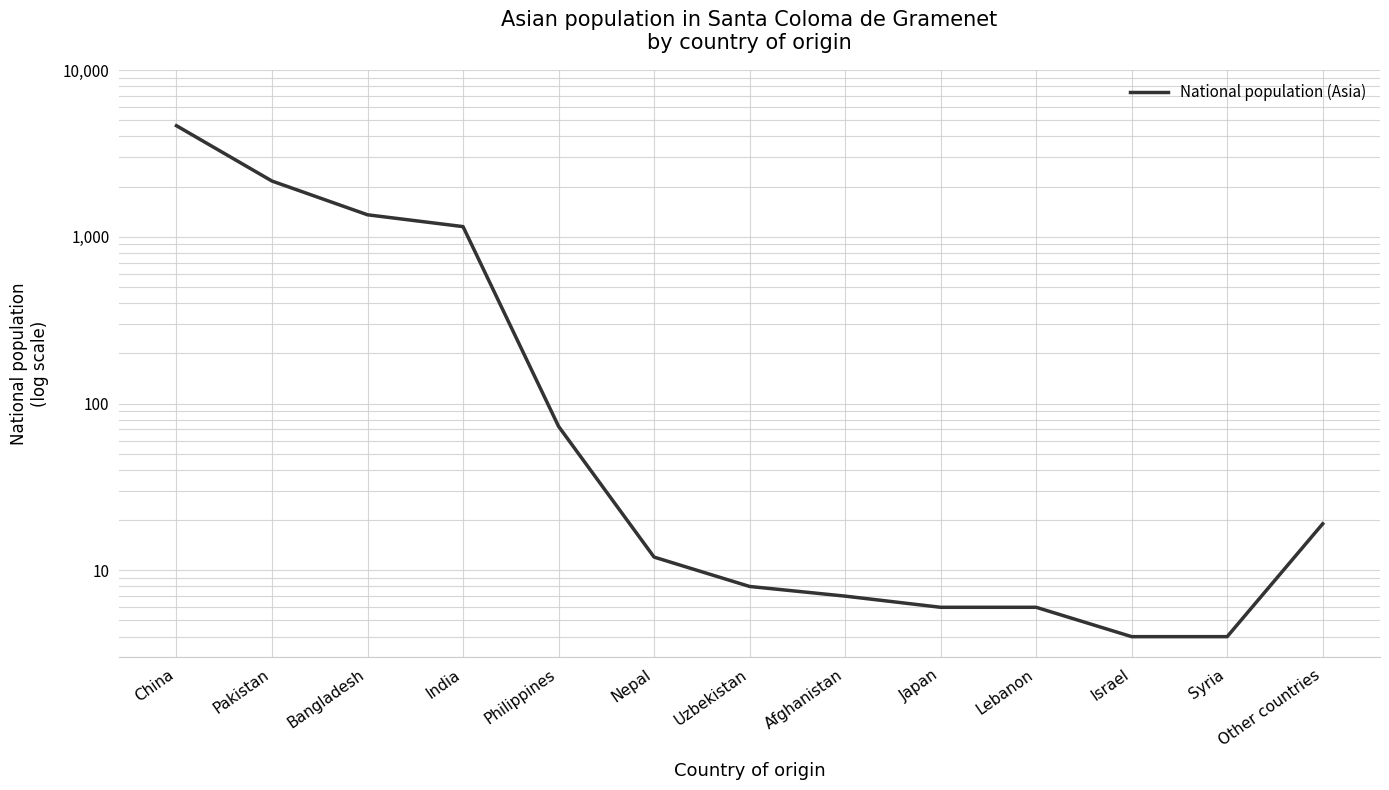

The value at Japan is 6. True or false?

True